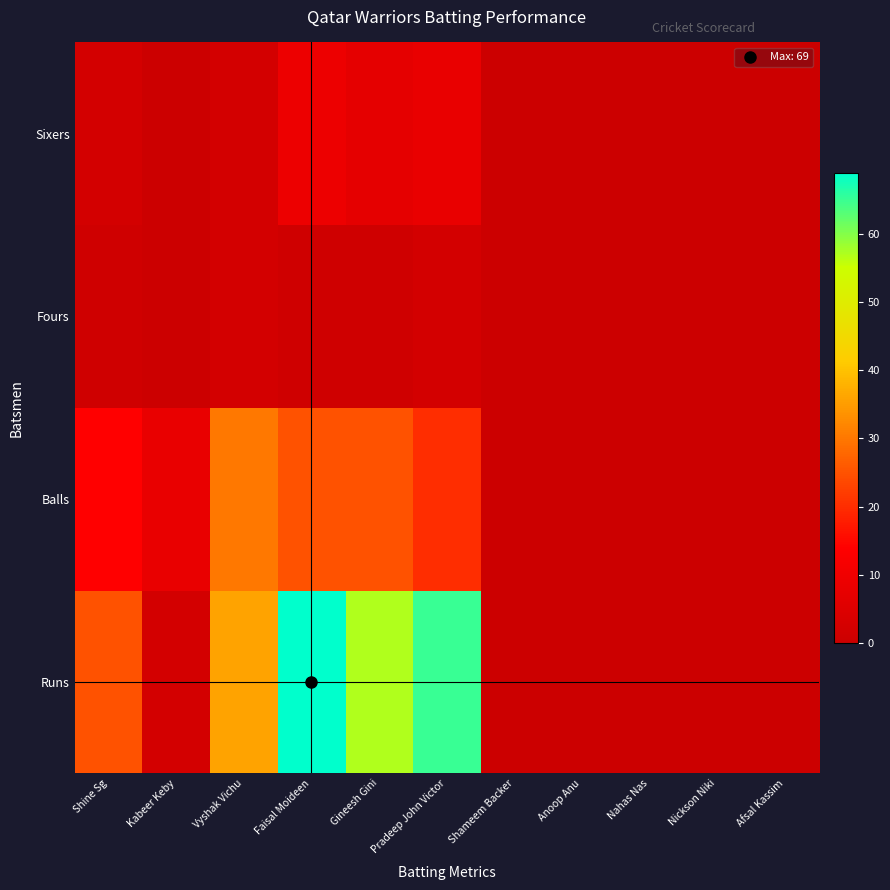

At which category is the sum across all series the highest?

Faisal Moideen